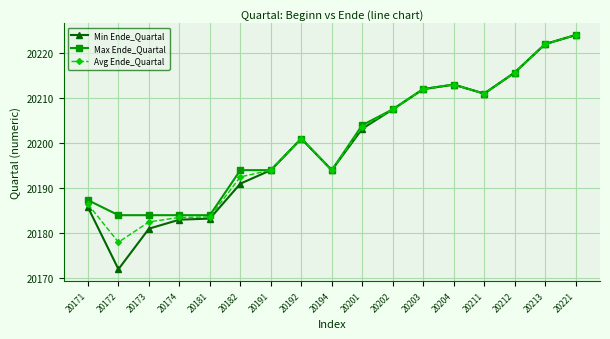

What is the difference between the second highest and second lowest values in the Max Ende_Quartal series?

38.0